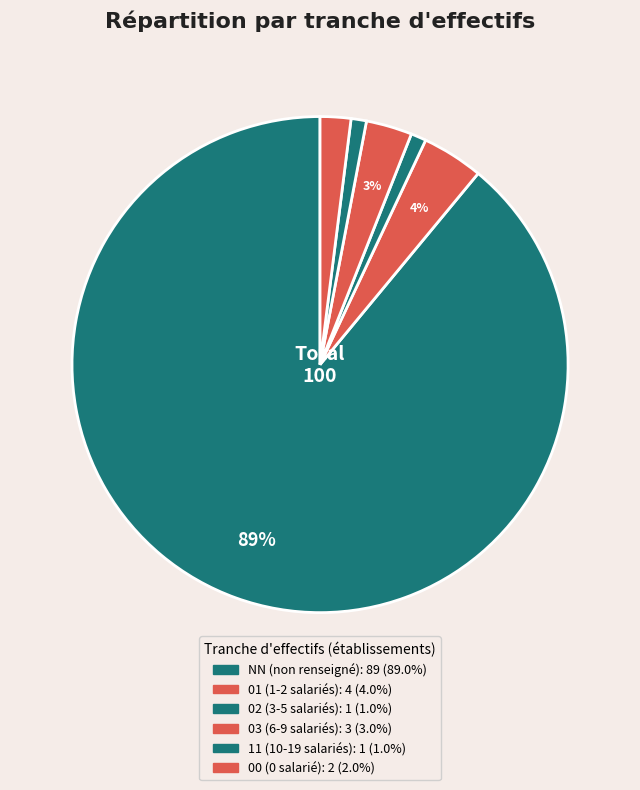

How many segments does this pie chart have?

6